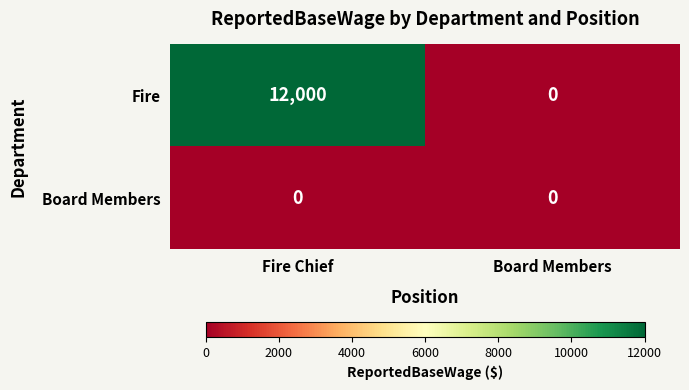

Reading right to left, transcribe all the data shown in this chart.

Fire: Board Members=0	Fire Chief=12000
Board Members: Board Members=0	Fire Chief=0